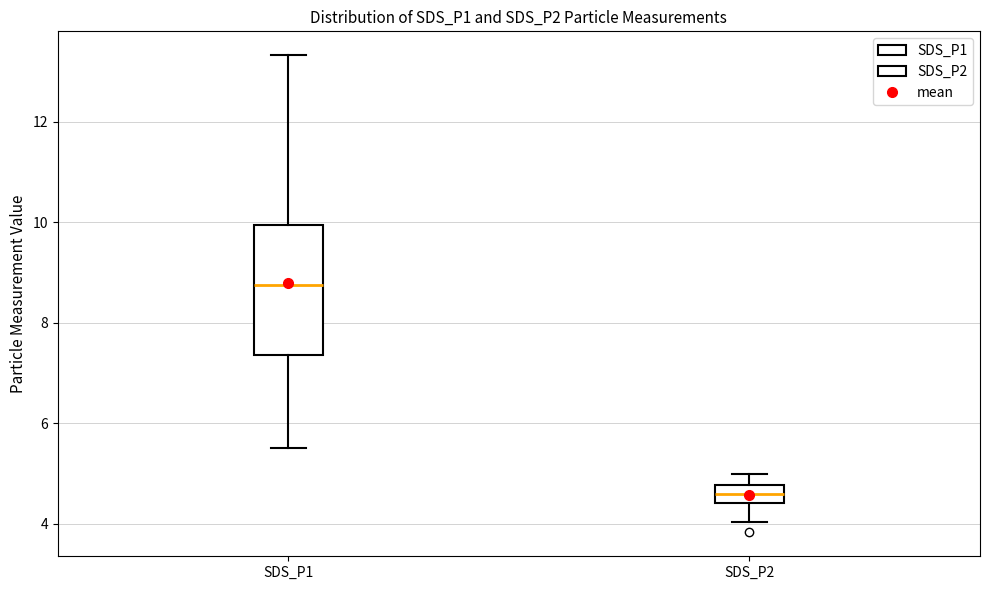

Comparing the boxes themselves (not the whiskers), which one is the tallest?

SDS_P1